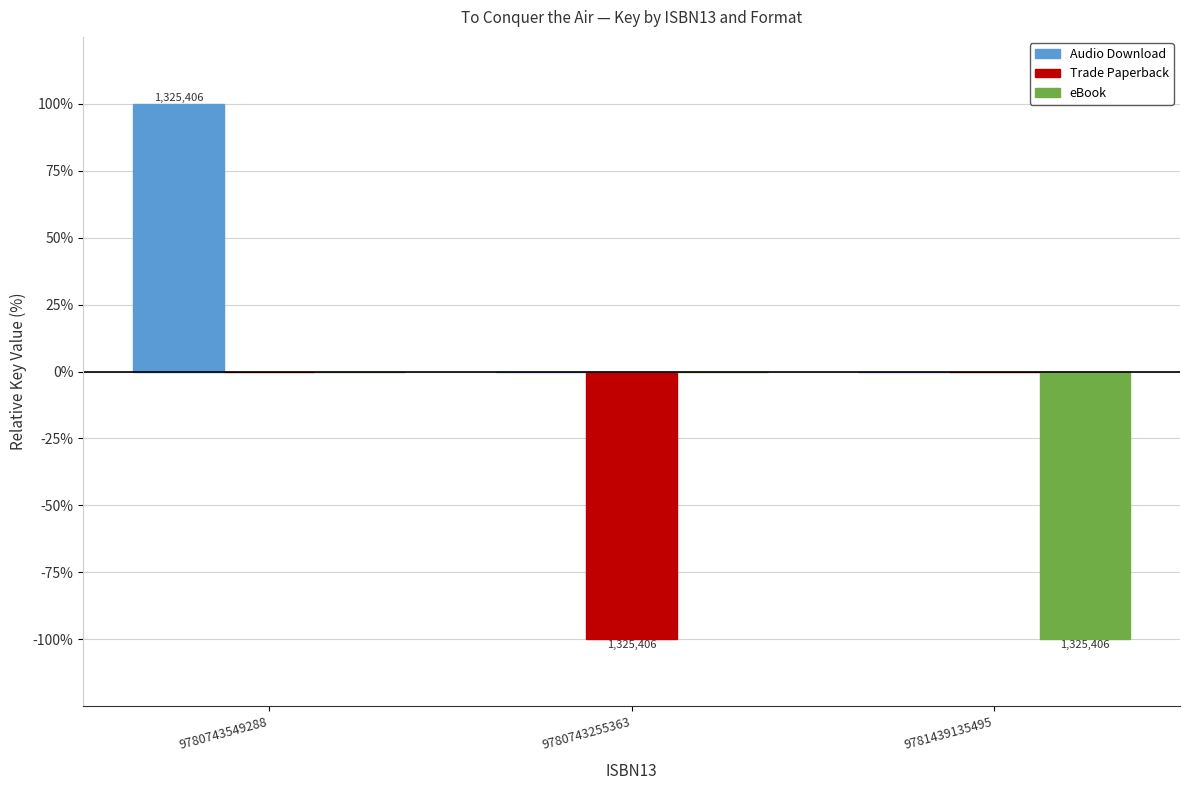

Does the chart contain stacked bars?

No